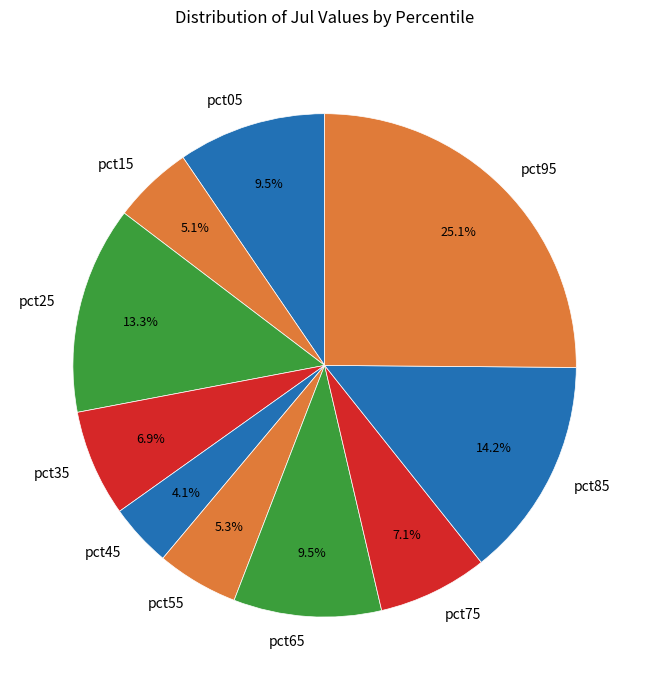

Do pct15 and pct05 together represent more than half of the pie?

No